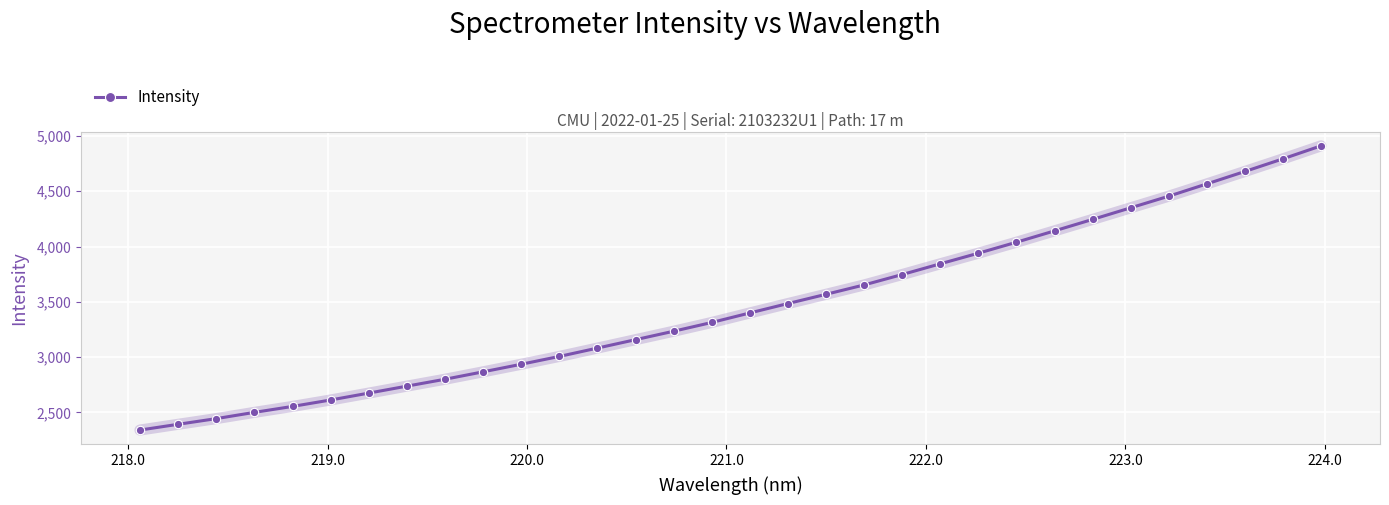

What is the average value?

3451.9